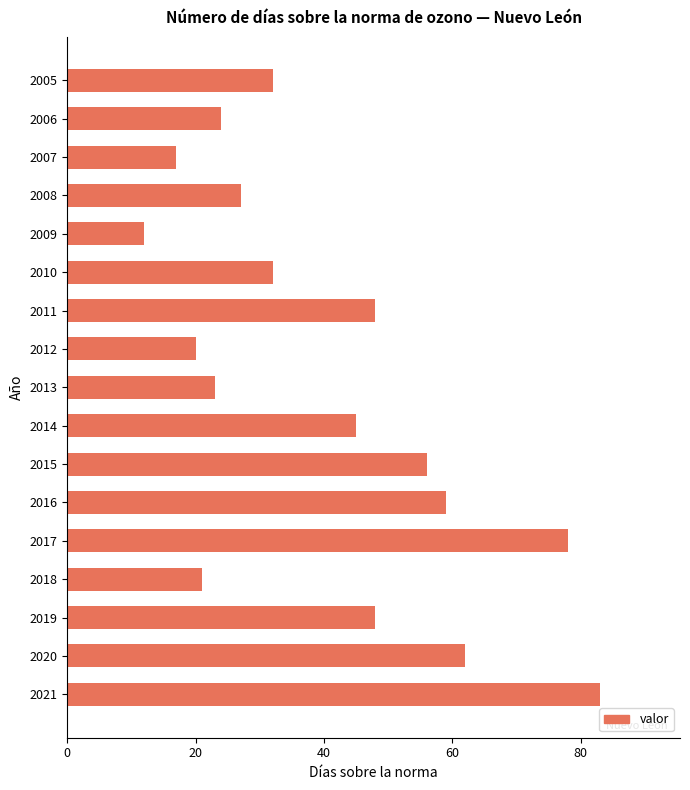

Reading top to bottom, list all the values displayed in this chart.

2005=32	2006=24	2007=17	2008=27	2009=12	2010=32	2011=48	2012=20	2013=23	2014=45	2015=56	2016=59	2017=78	2018=21	2019=48	2020=62	2021=83